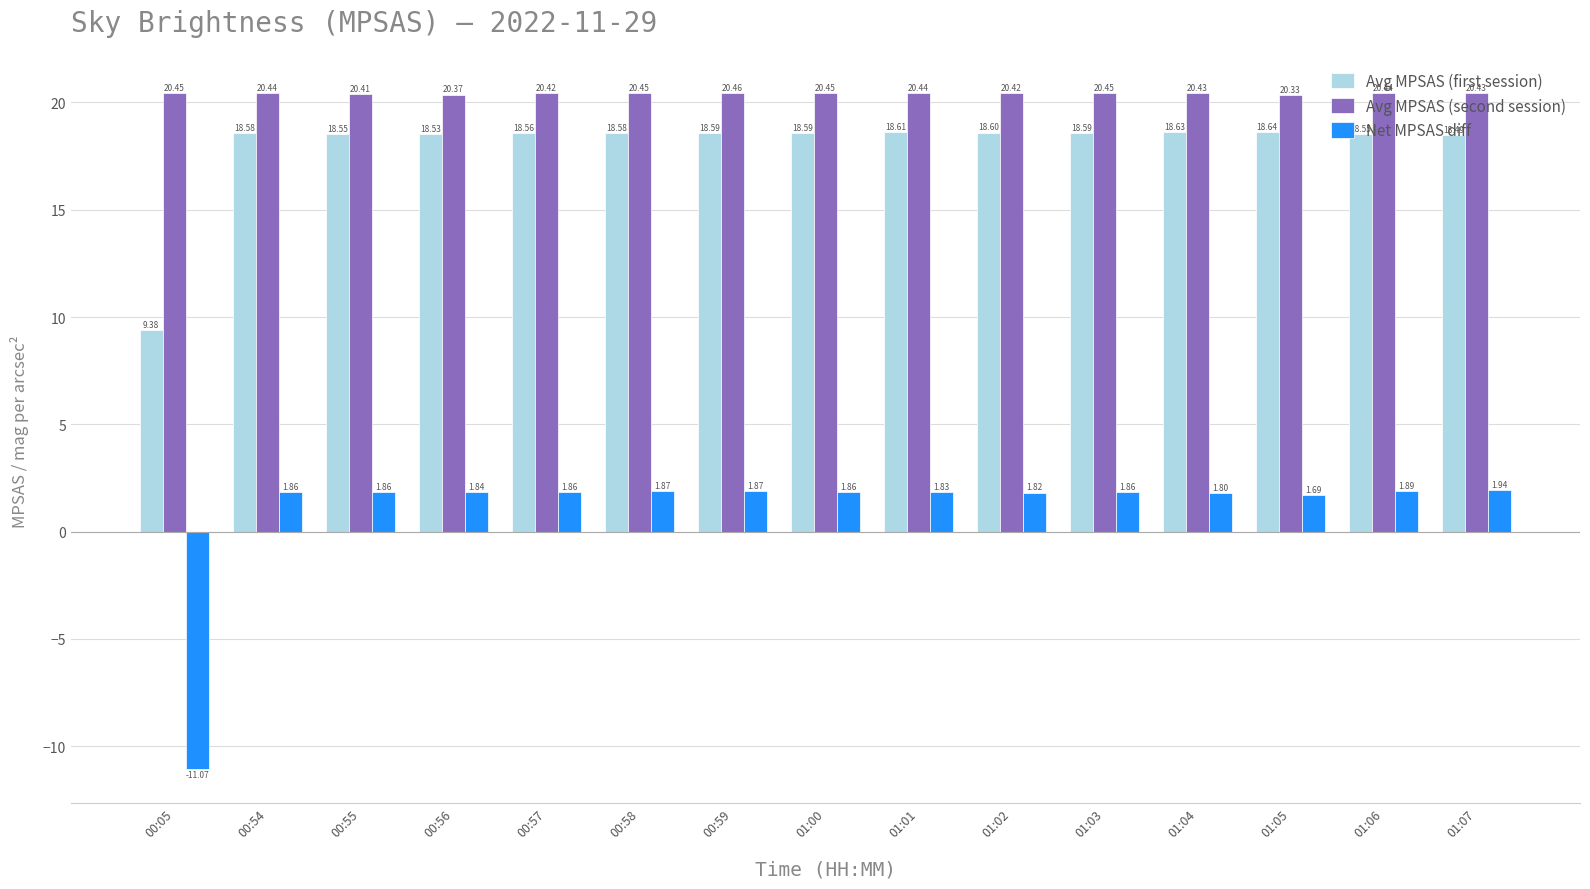

At which category is the sum across all series the highest?

00:59